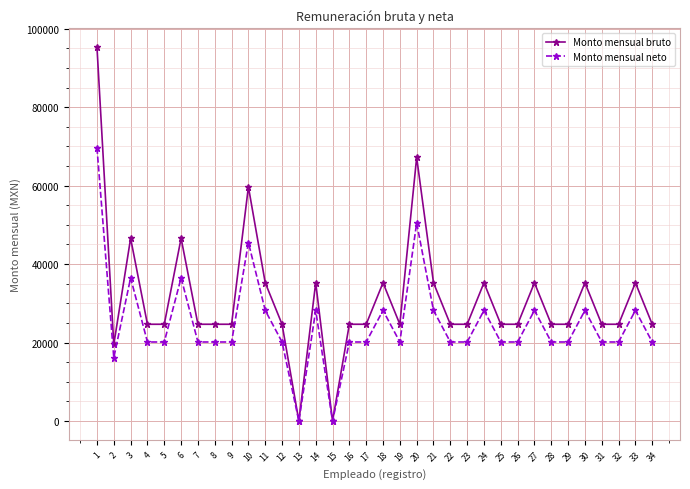

Reading right to left, extract all data points from this chart.

Monto mensual bruto: 34=24672	33=35248	32=24672	31=24672	30=35248	29=24672	28=24672	27=35248	26=24672	25=24672	24=35248	23=24672	22=24672	21=35248	20=67189	19=24672	18=35248	17=24672	16=24672	15=0	14=35248	13=0	12=24672	11=35248	10=59687	9=24672	8=24672	7=24672	6=46576	5=24672	4=24672	3=46576	2=19528	1=95327
Monto mensual neto: 34=20158	33=28209	32=20158	31=20158	30=28209	29=20158	28=20158	27=28209	26=20158	25=20158	24=28209	23=20158	22=20158	21=28209	20=50491	19=20158	18=28209	17=20158	16=20158	15=0	14=28209	13=0	12=20158	11=28209	10=45491	9=20158	8=20158	7=20158	6=36491	5=20158	4=20158	3=36491	2=16148	1=69658